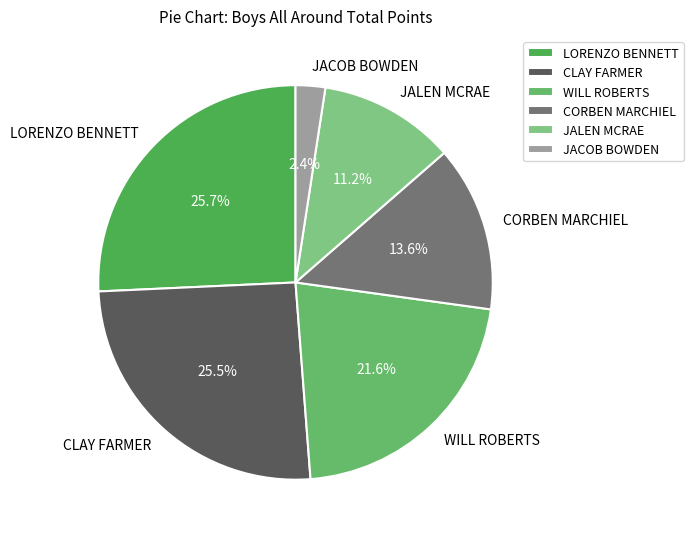

To the nearest percent, what is the difference between the largest and smallest slice percentages?

23%